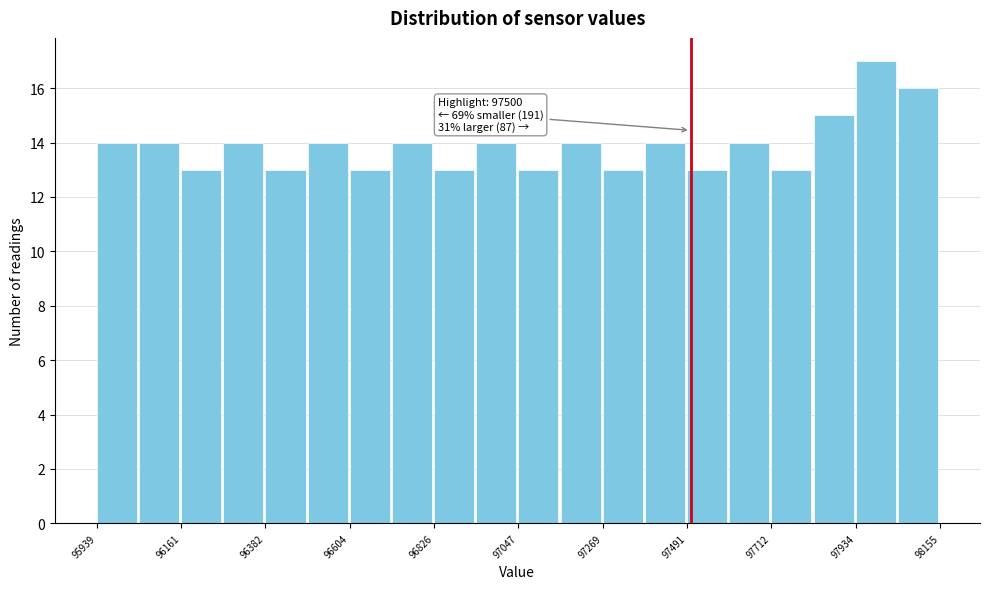

Around what value on the x-axis is the tallest bar? Give the approximate position of its centre, as read against the axis.

98000